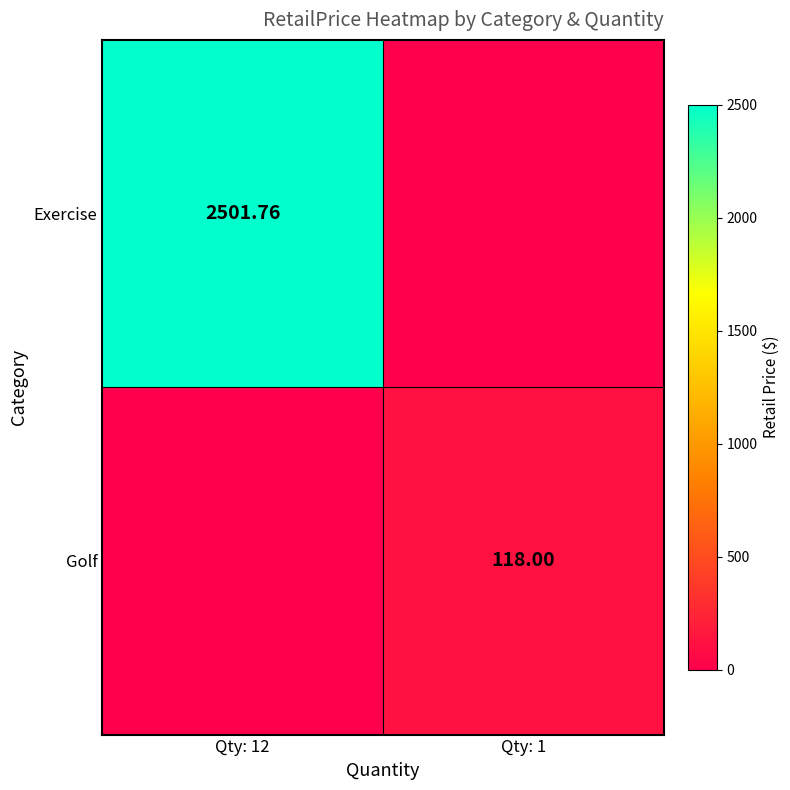

Which category has the highest value across all series?

Qty: 12